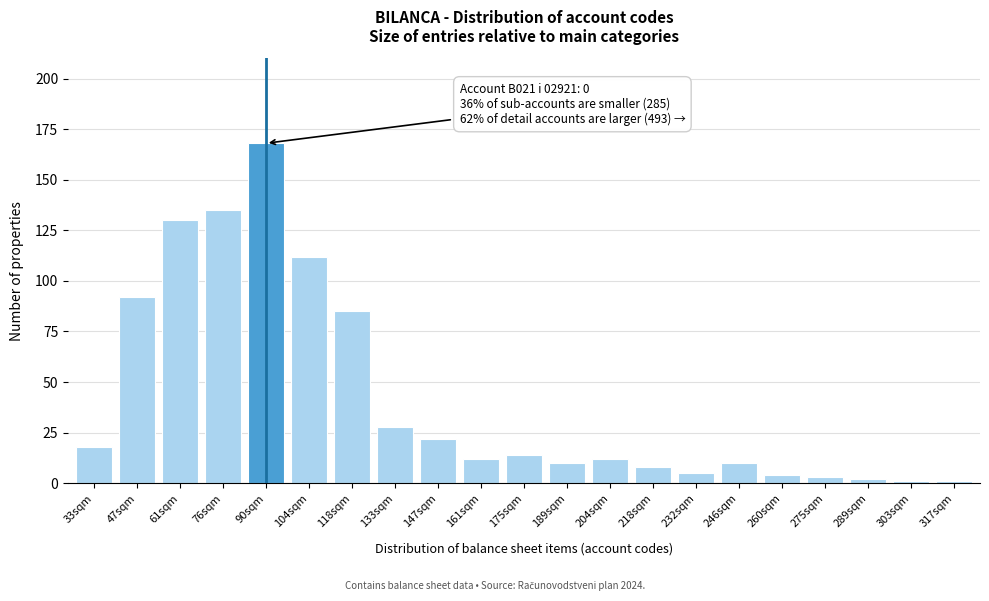

Reading left to right, list all the values displayed in this chart.

33sqm=18	47sqm=92	61sqm=130	76sqm=135	90sqm=168	104sqm=112	118sqm=85	133sqm=28	147sqm=22	161sqm=12	175sqm=14	189sqm=10	204sqm=12	218sqm=8	232sqm=5	246sqm=10	260sqm=4	275sqm=3	289sqm=2	303sqm=1	317sqm=1